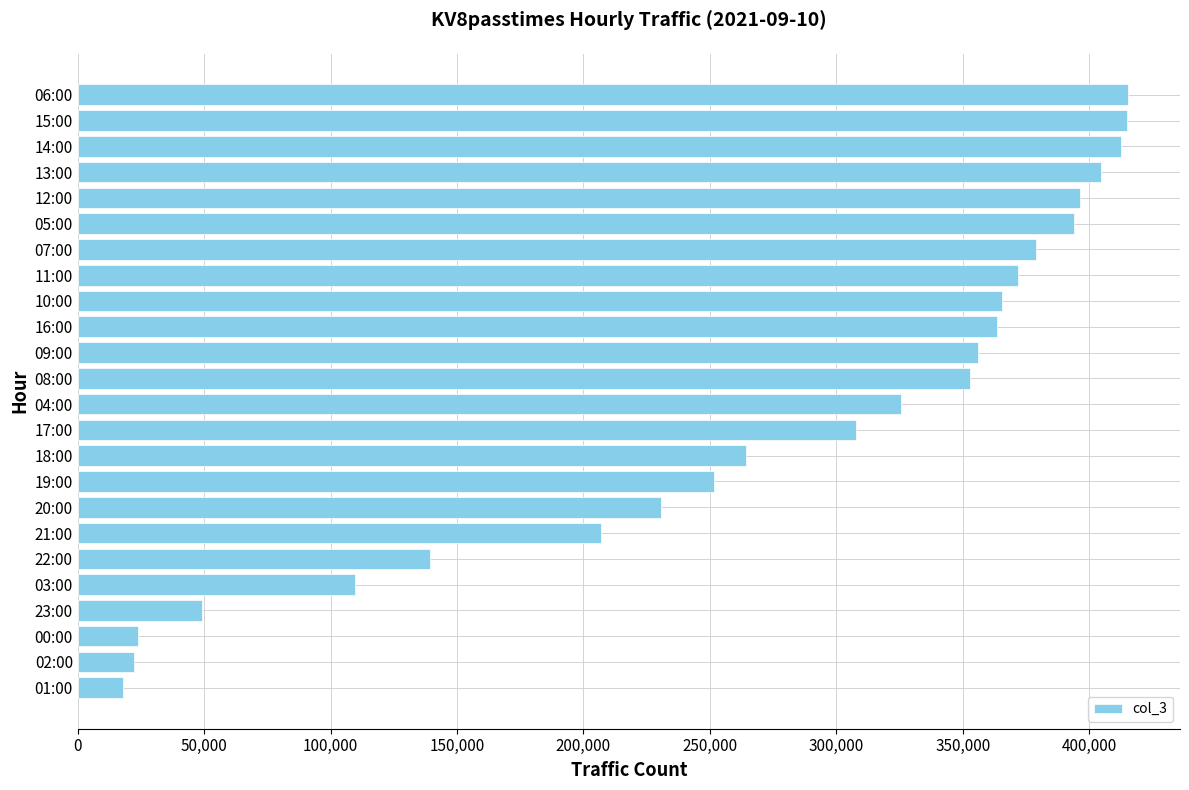

What is the change in value from 02:00 to 22:00?

+116964